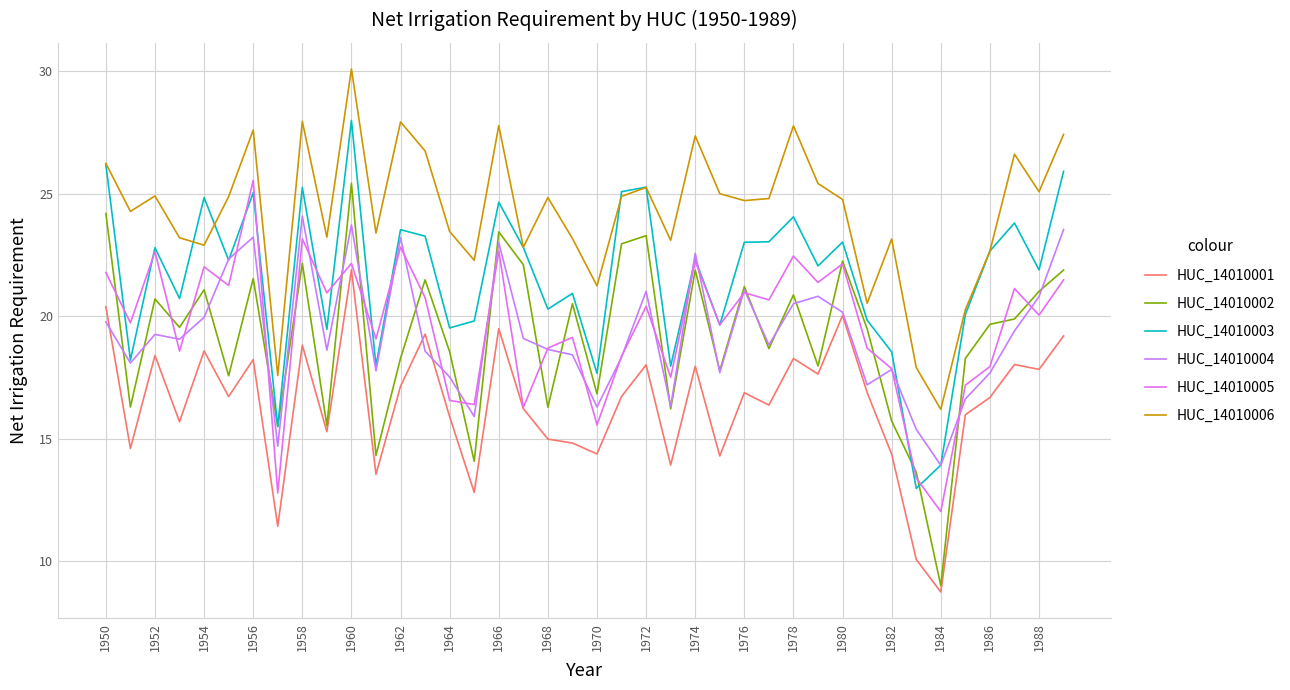

Does the chart have visible grid lines?

Yes